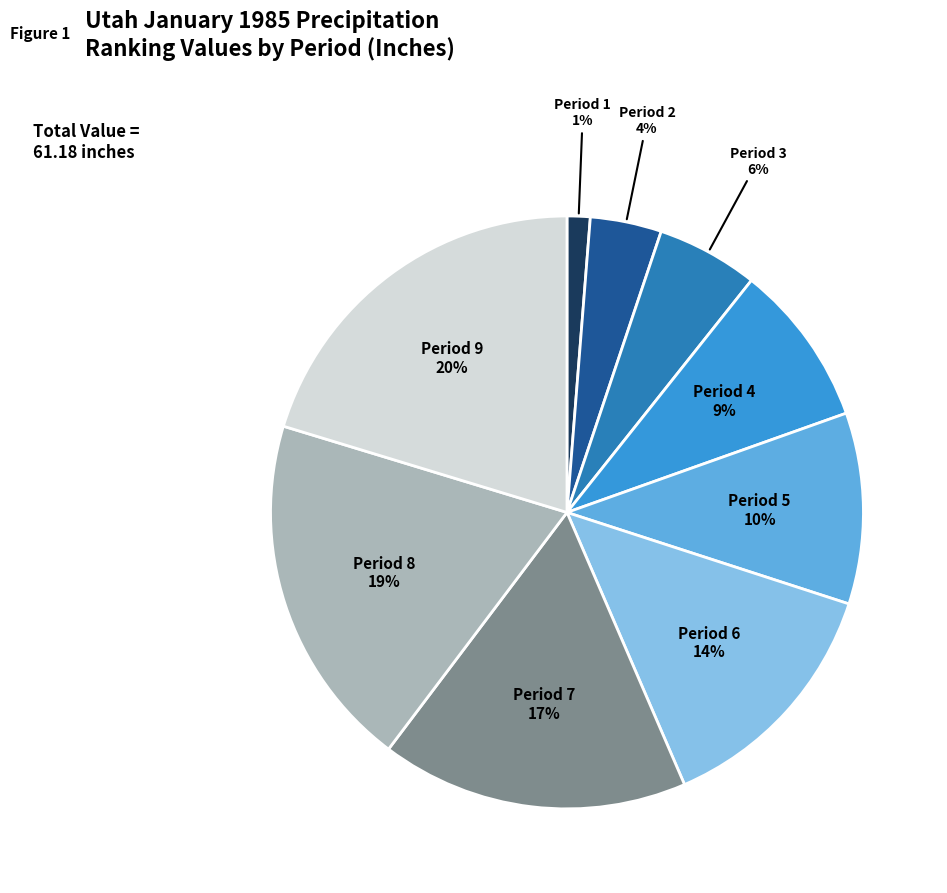

True or false: Period 8 accounts for 19% of the total.

True